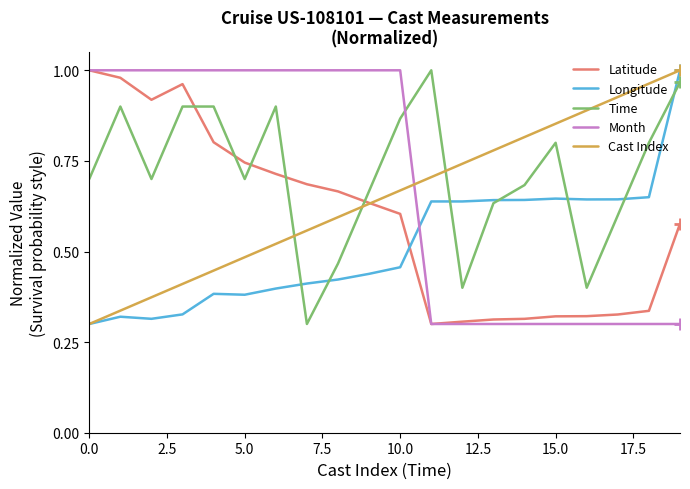

How many times do Longitude and Month cross each other?

1